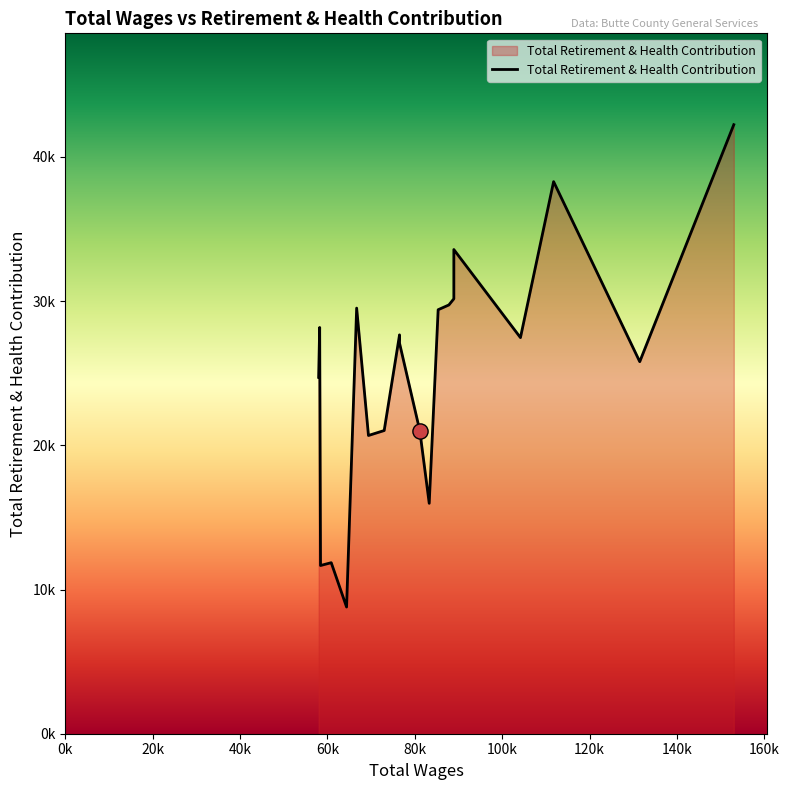

What is the ratio of the value at 76503.0 to the value at 76505.0?

1.0